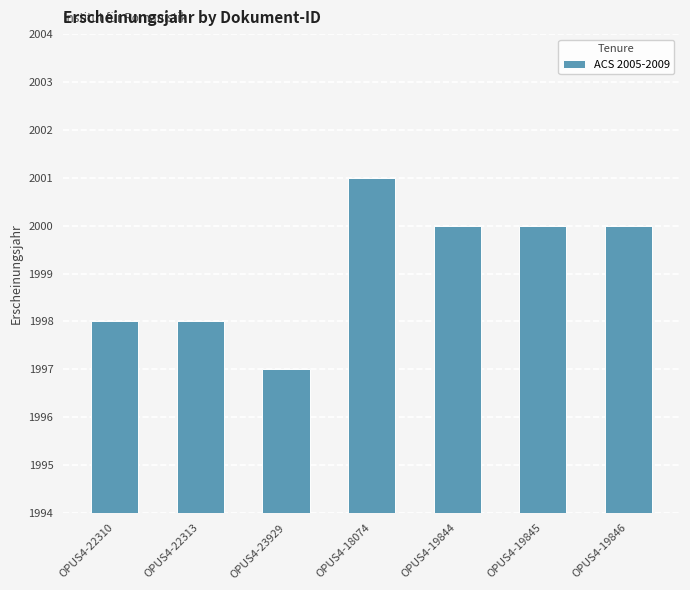

What is the maximum value shown in the chart?

2001